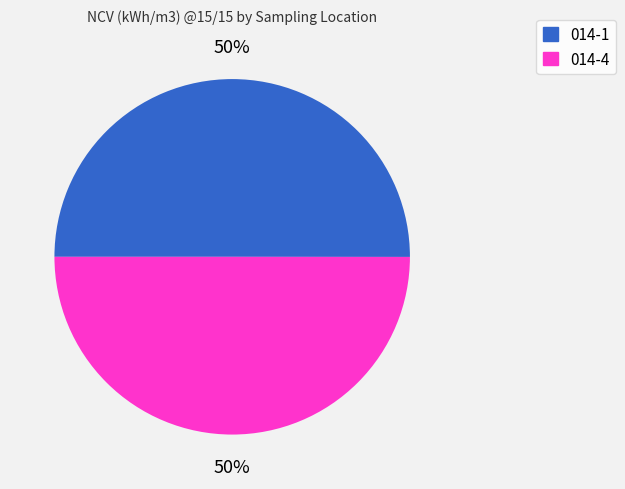

To the nearest percent, what is the average slice percentage?

50%